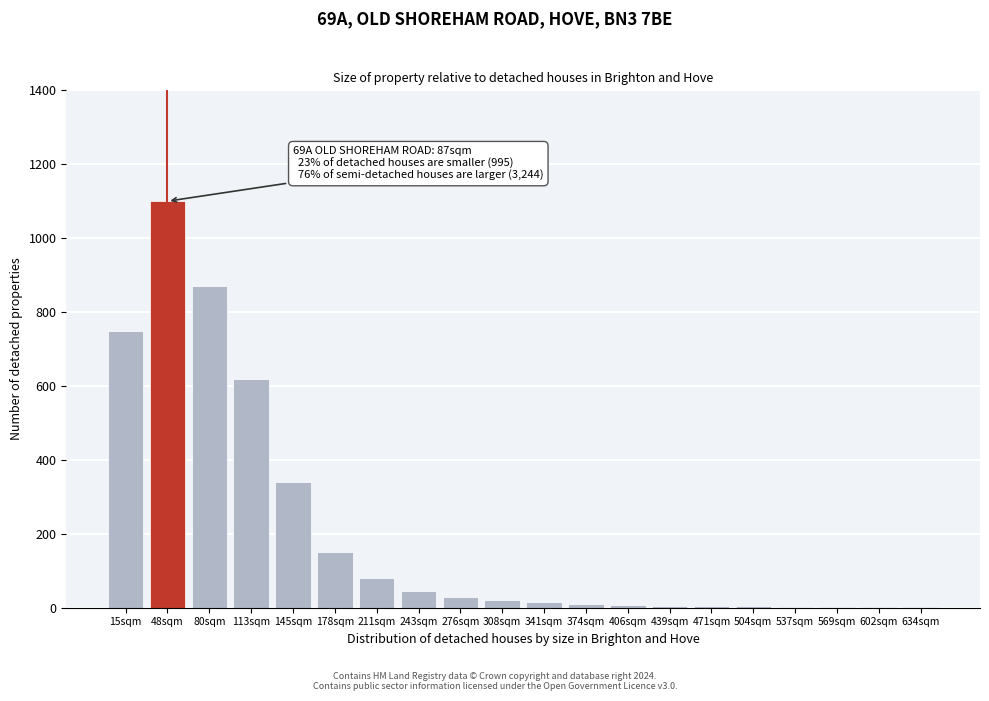

What is the sum of all values?

4061